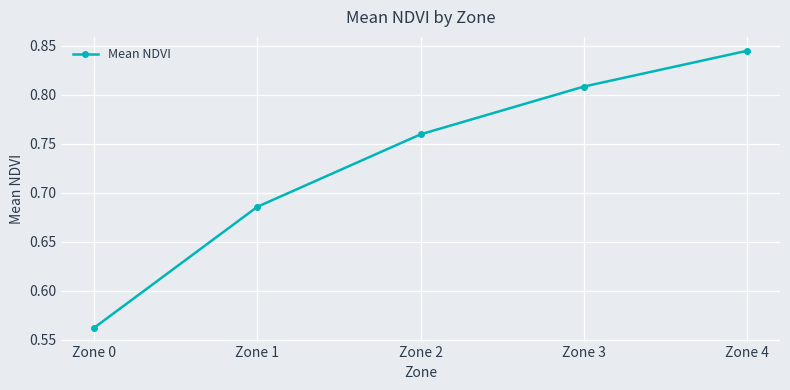

Which has a higher value, Zone 4 or Zone 3?

Zone 4